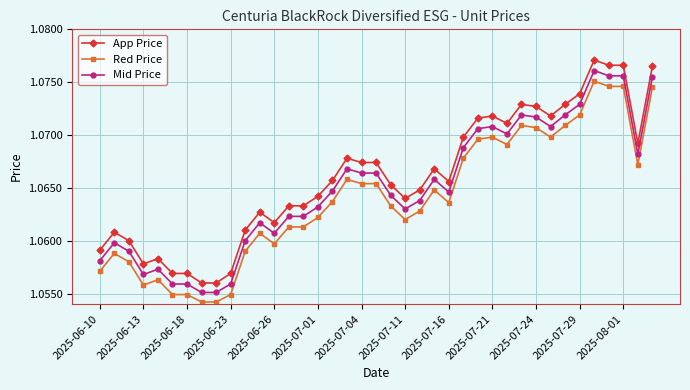

True or false: App Price has more than 1 interior local peaks.

True